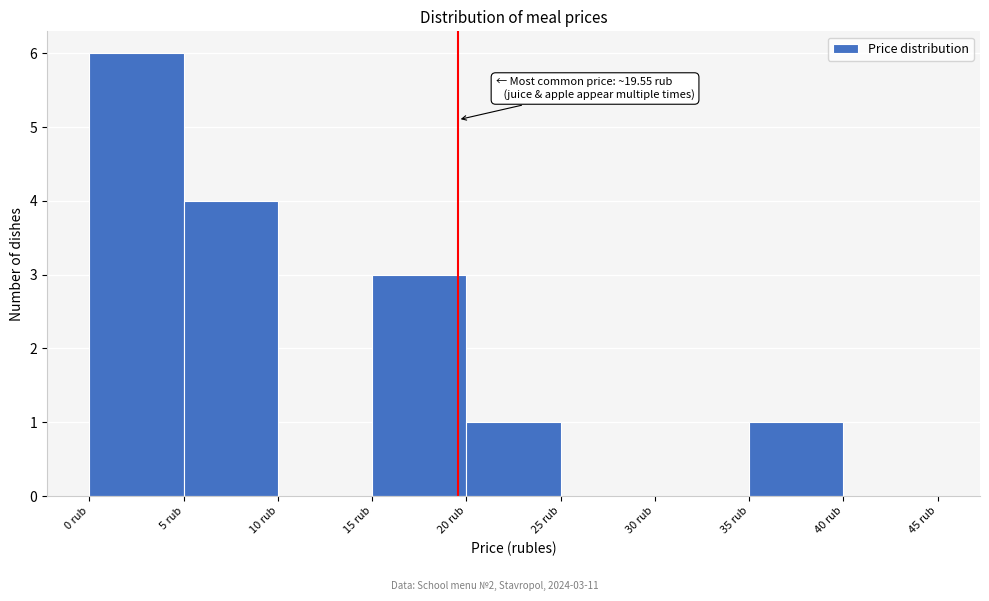

Over which range of the x-axis is the bar tallest?

0 to 5